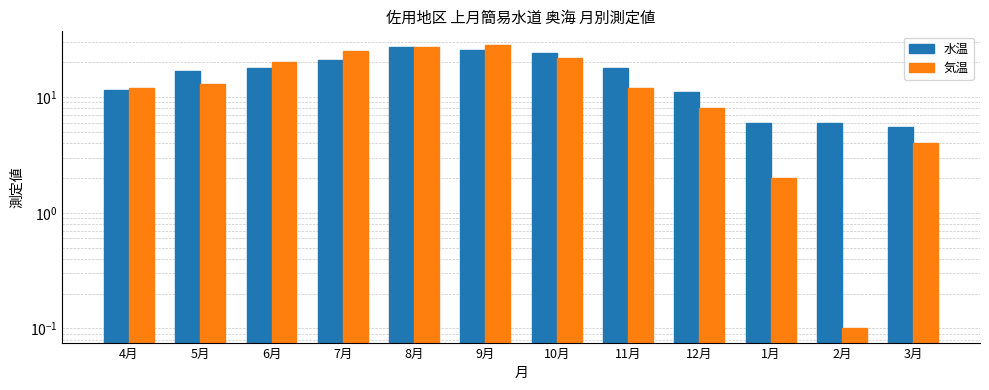

At which label does 気温 first exceed 13?

6月